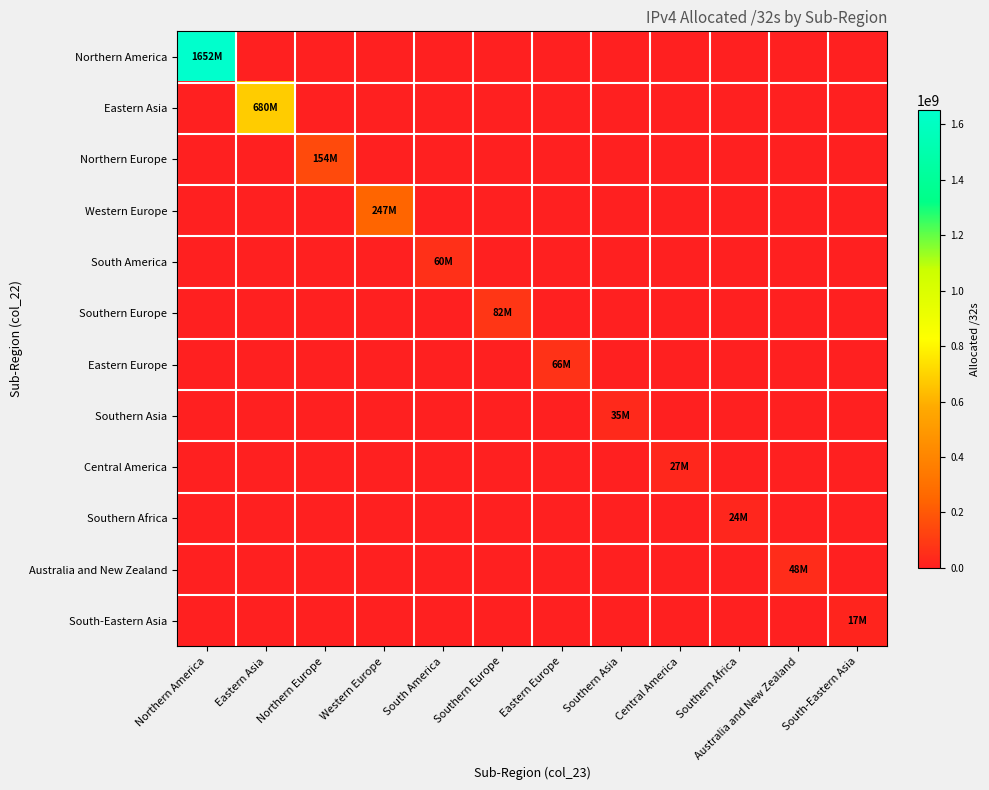

Which series has the largest total across all categories?

Northern America